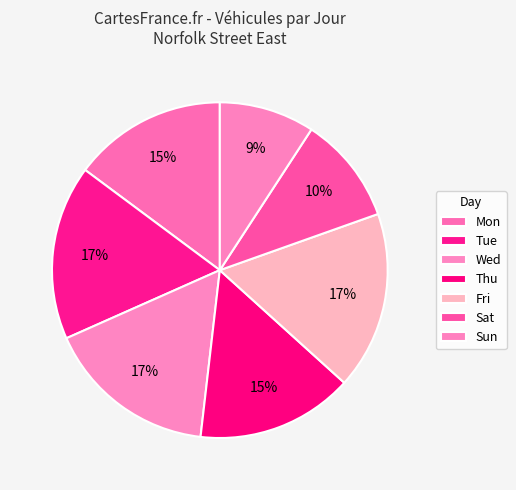

How many slices are in this pie chart?

7